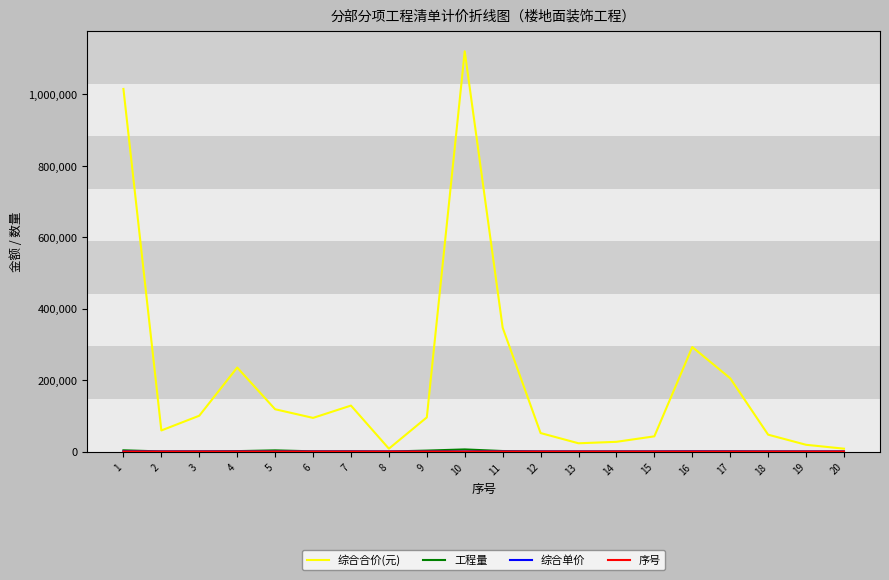

What is the maximum value shown in the chart?

1120096.2